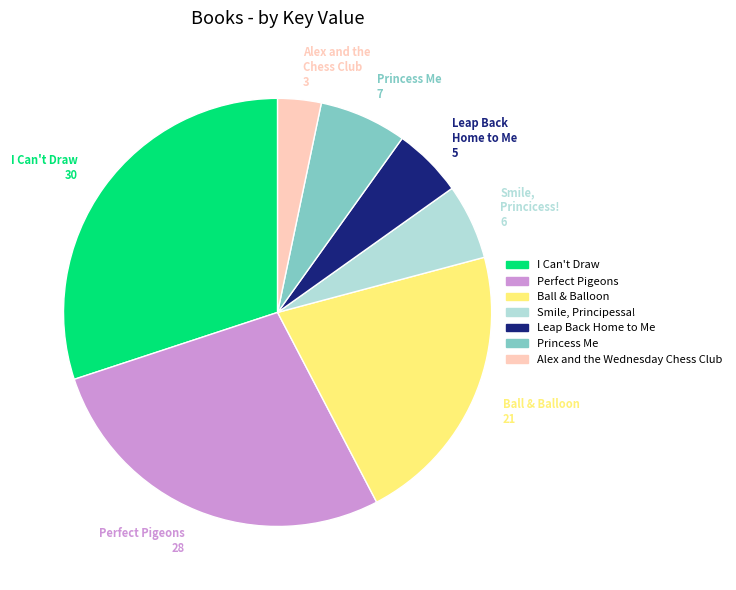

Which category has the smallest portion of the pie?

Alex and the Wednesday Chess Club